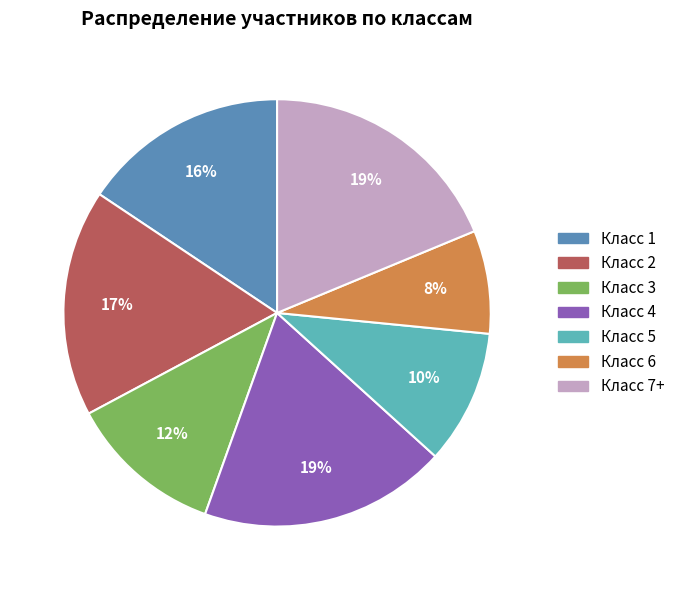

What is the ratio of the value at Класс 3 to the value at Класс 5?

1.2